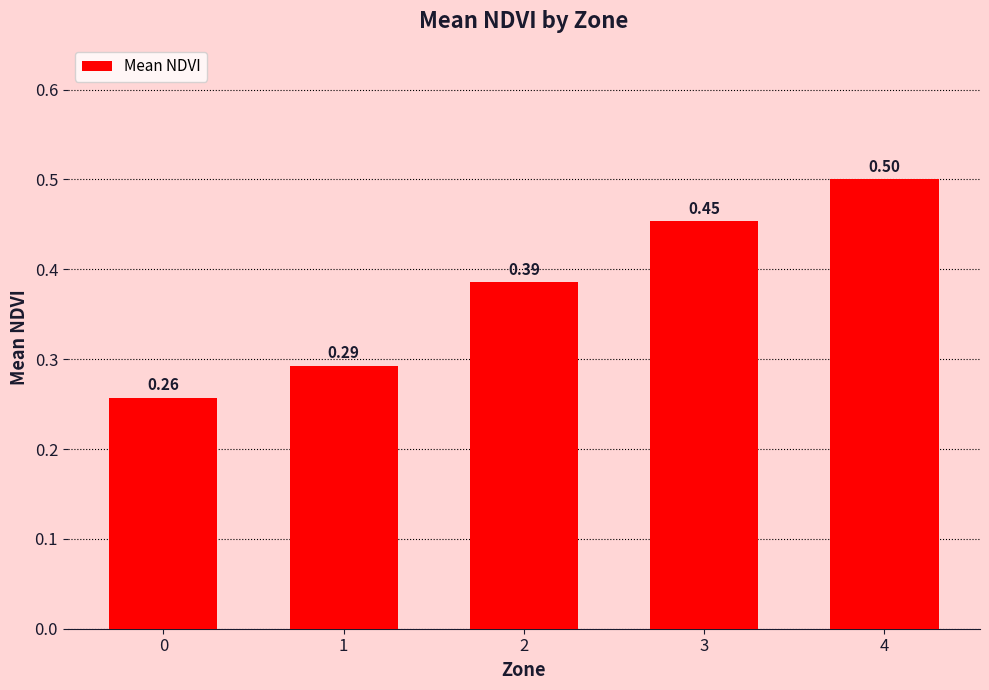

How many categories are shown in the chart?

5